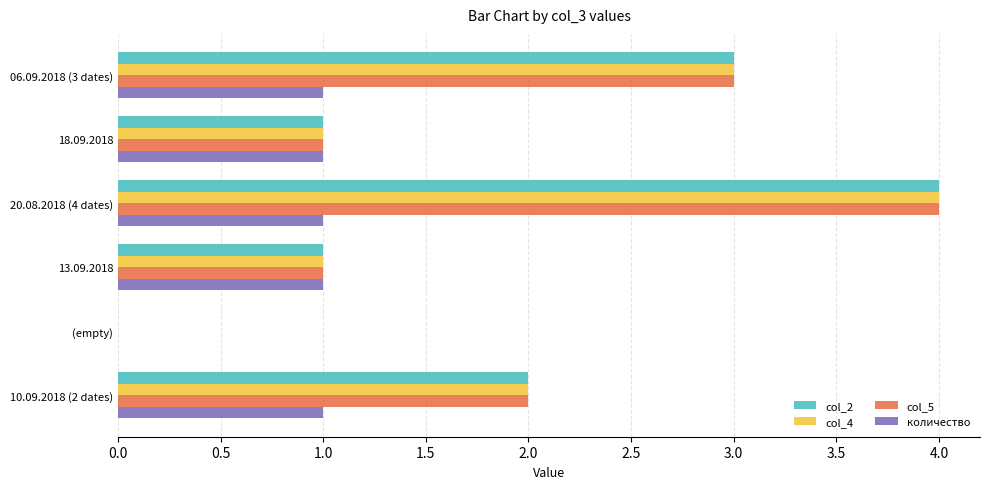

The value of col_2 at 18.09.2018 is 1. True or false?

True